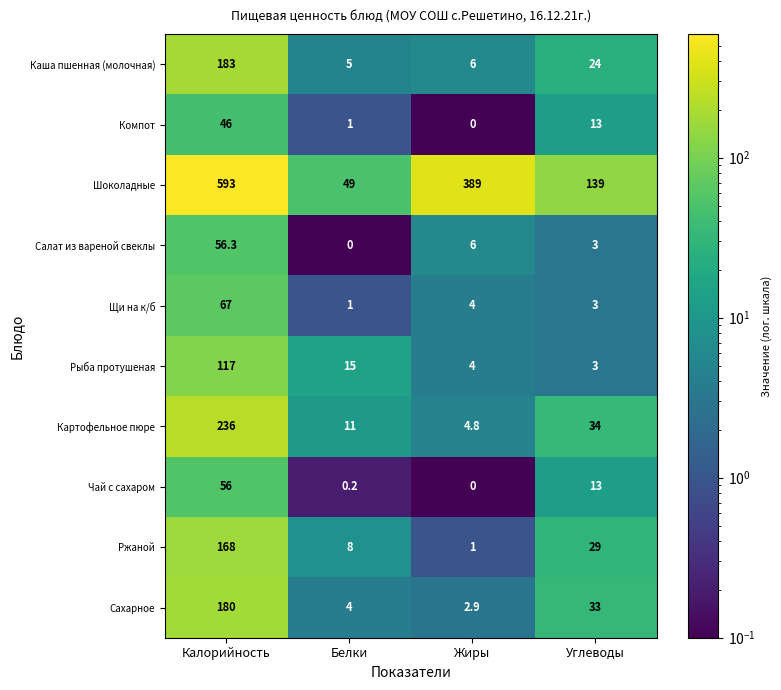

What is the sum of the Щи на к/б values at Белки and Жиры?

5.0